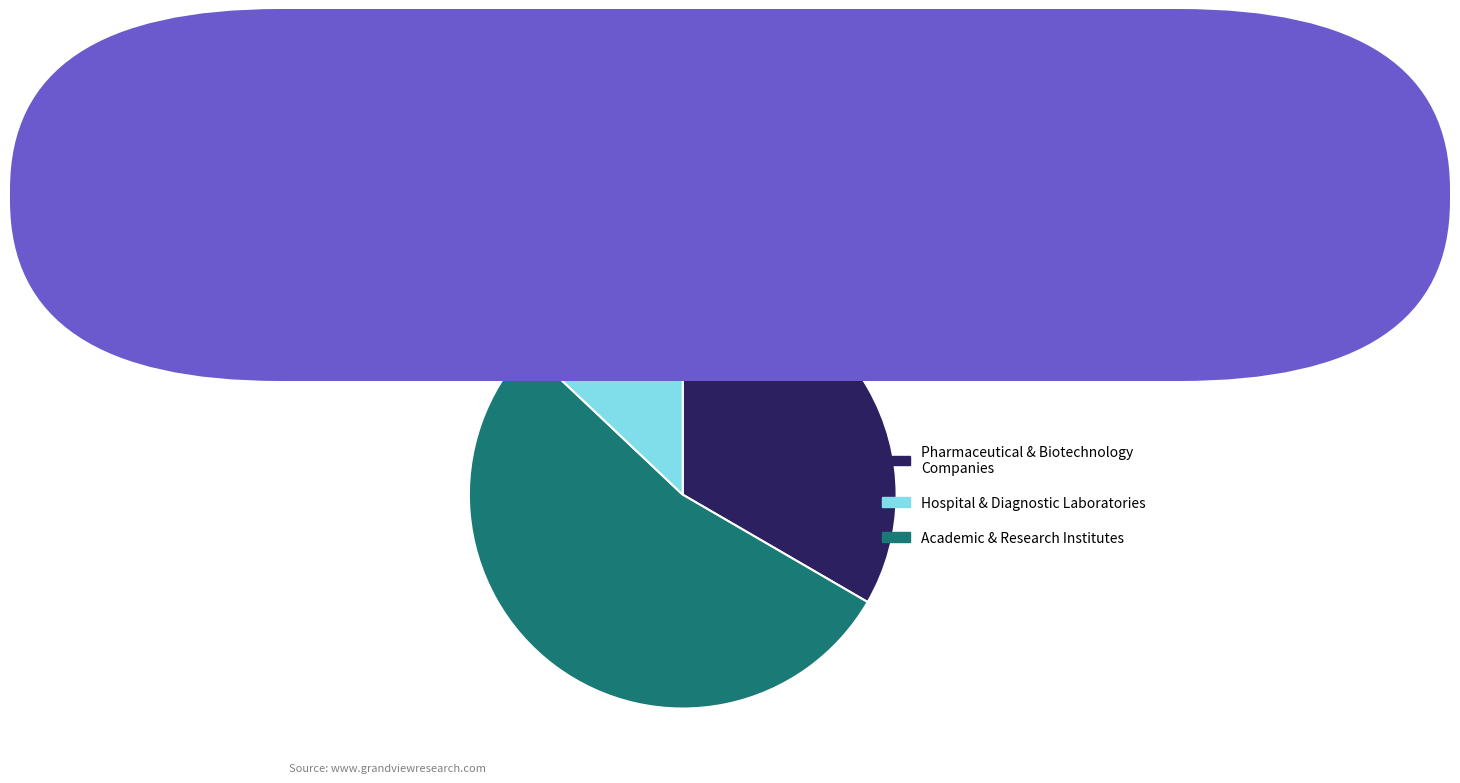

Is there a majority slice in this chart?

Yes